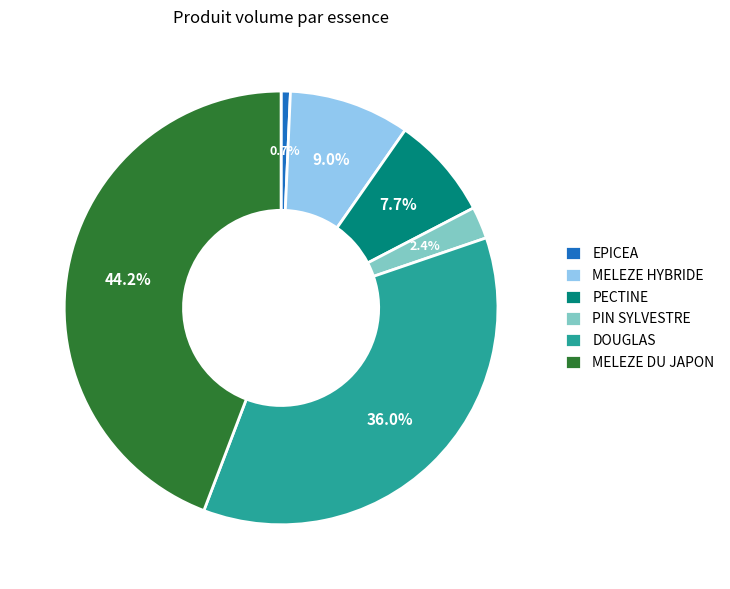

How many segments does this pie chart have?

6